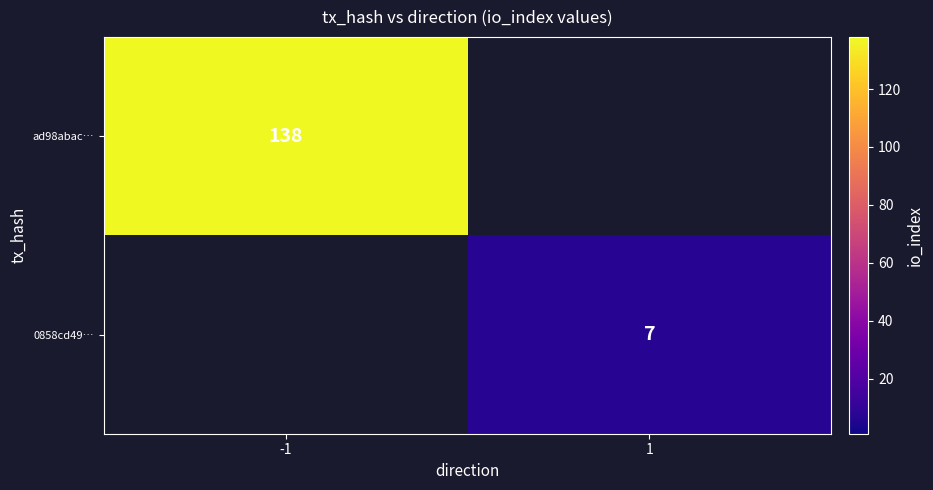

Is the value of ad98abac… at -1 greater than the value of 0858cd49… at 1?

Yes